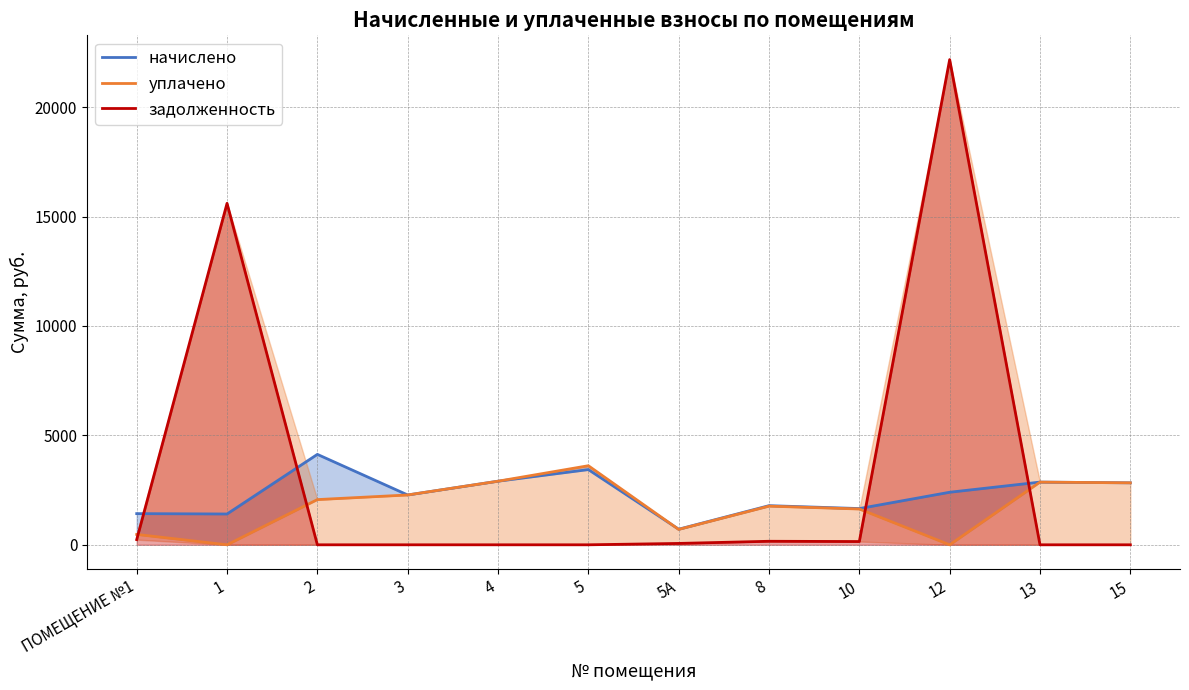

What is the maximum value shown in the chart?

22170.5